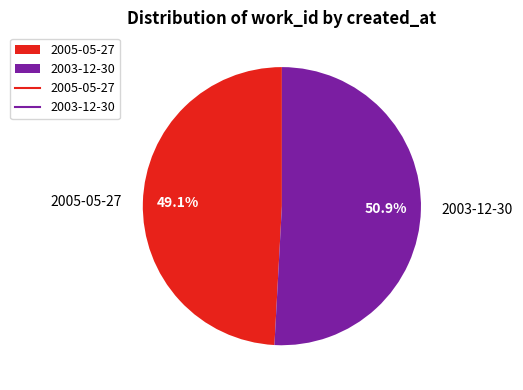

Which slice is the largest?

2003-12-30